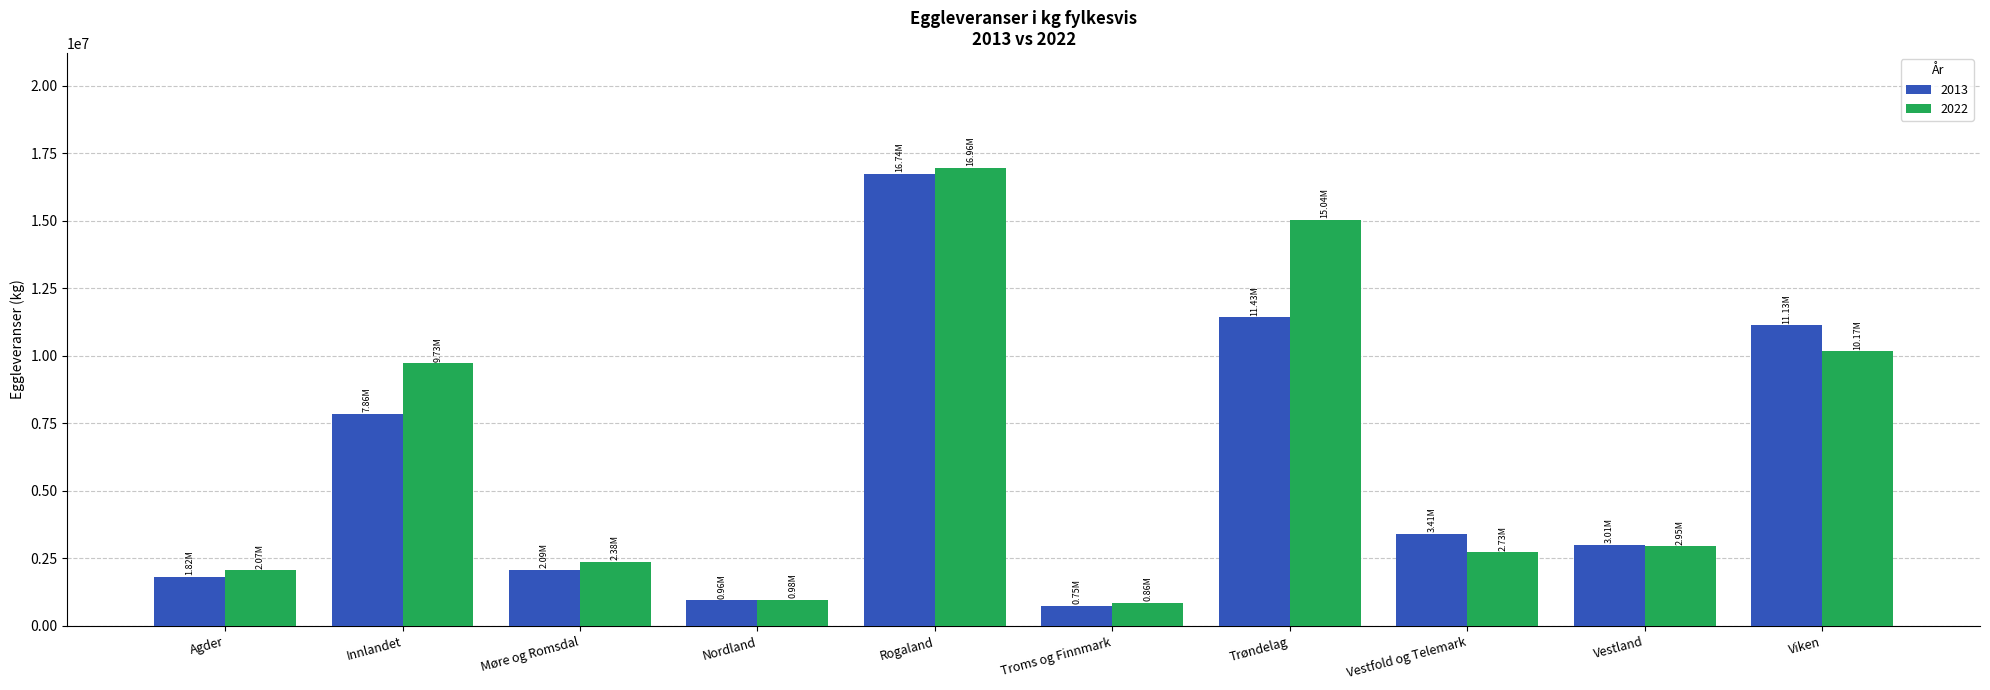

How many series are shown in this chart?

2